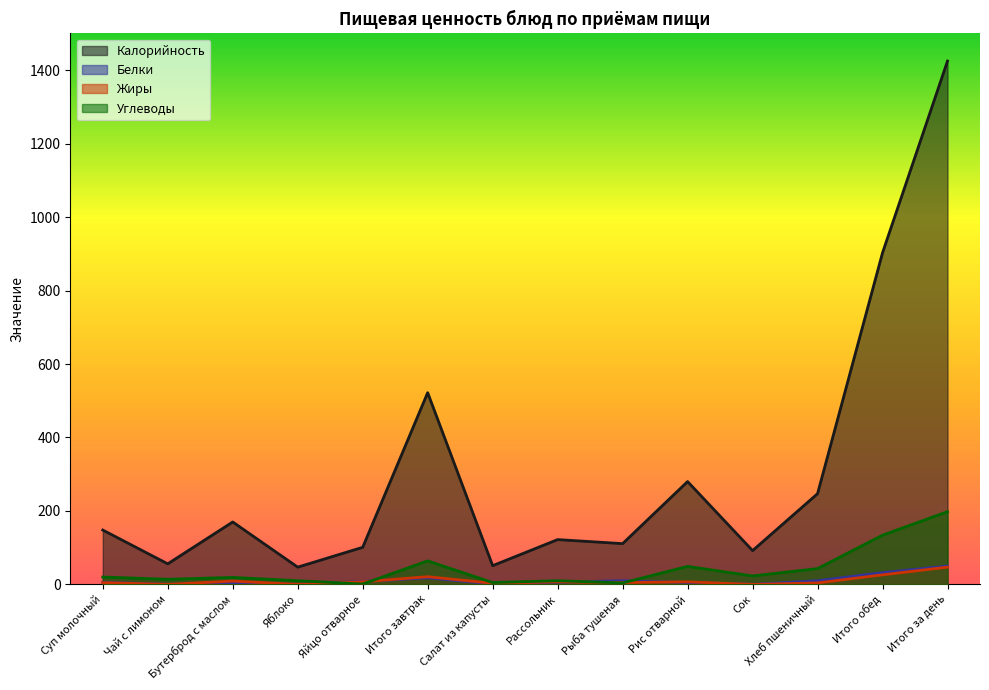

At which category does Калорийность reach its first local valley?

Чай с лимоном